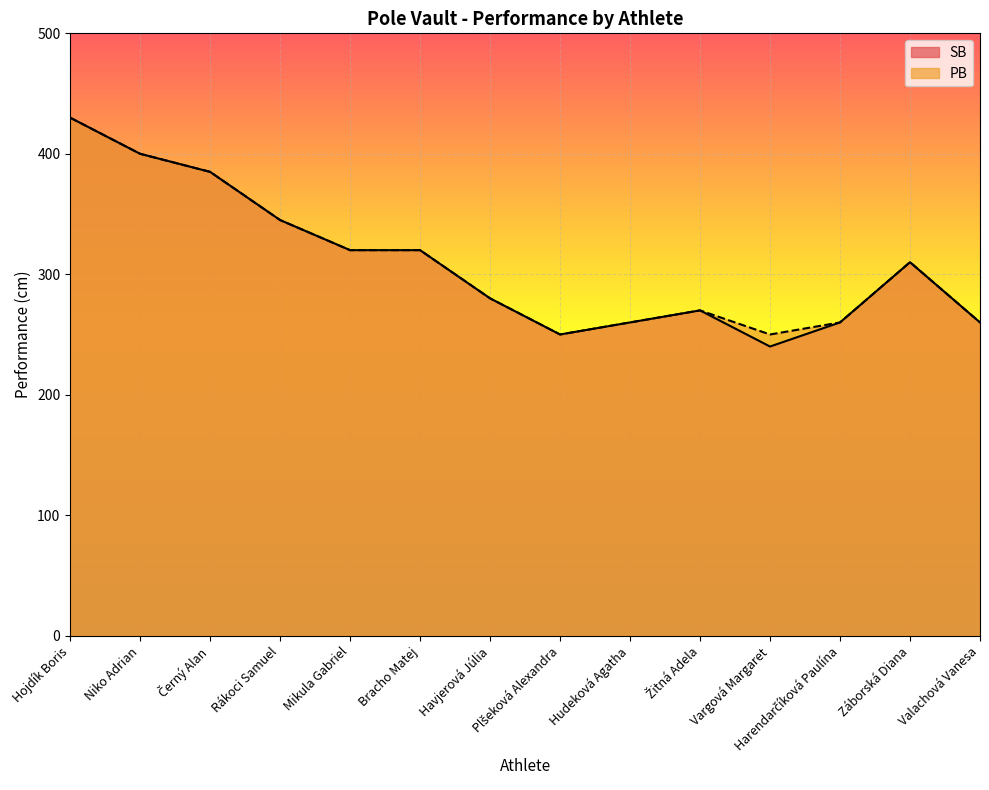

True or false: SB has a value of 158 at Hojdík Boris.

False